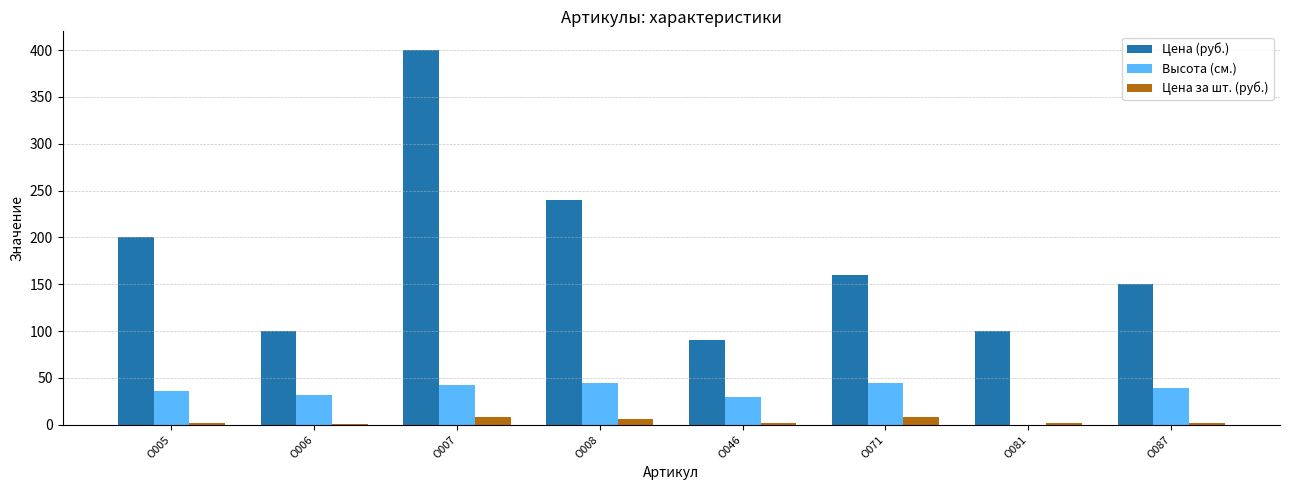

What is the difference between the Высота (см.) values at О005 and О008?

9.0